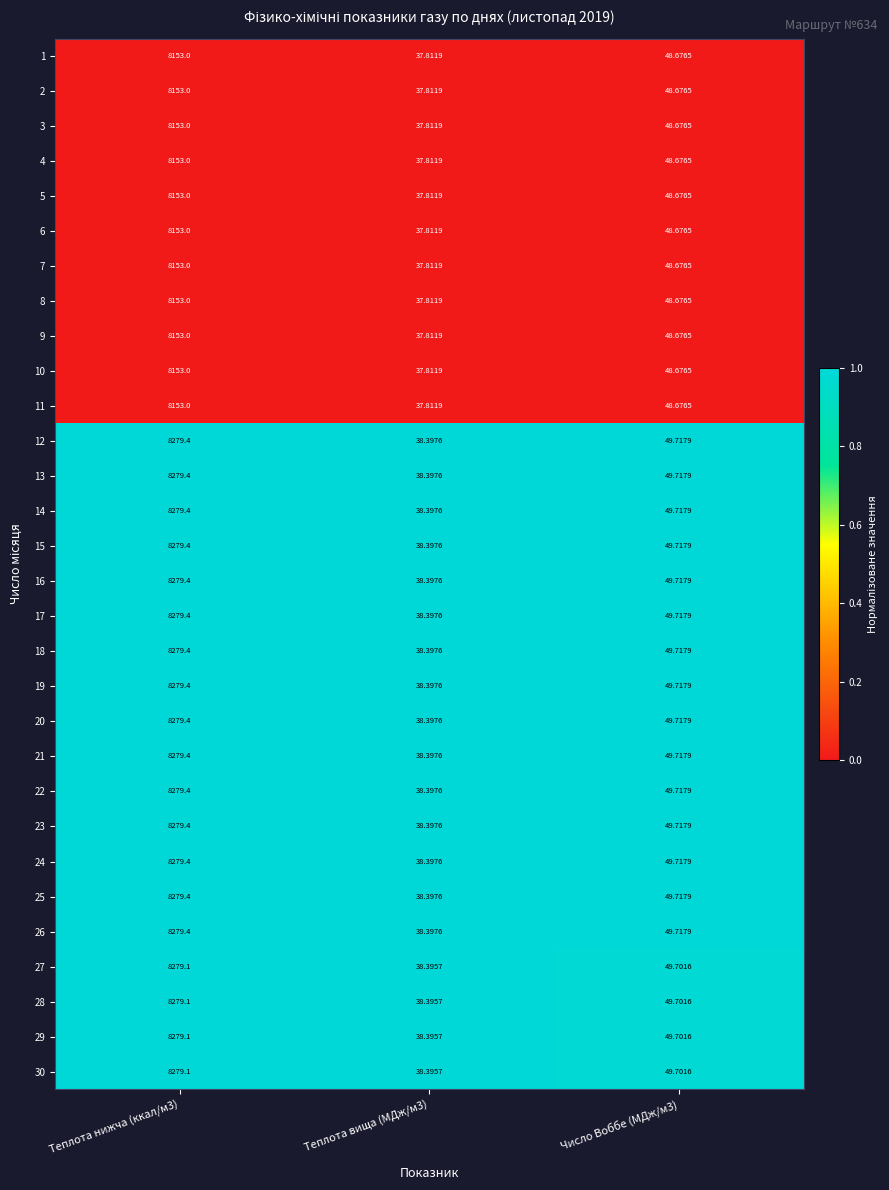

How many data points does each series have?

3